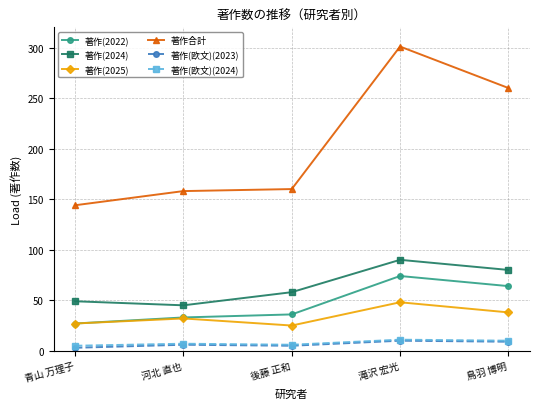

Between 河北 直也 and 鳥羽 博明, which series saw the biggest shift?

著作合計